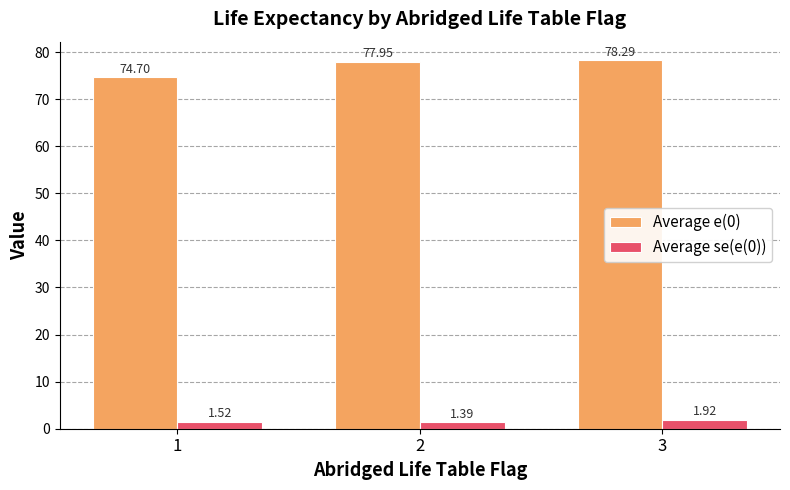

Which series changed the most between 1 and 2?

Average e(0)